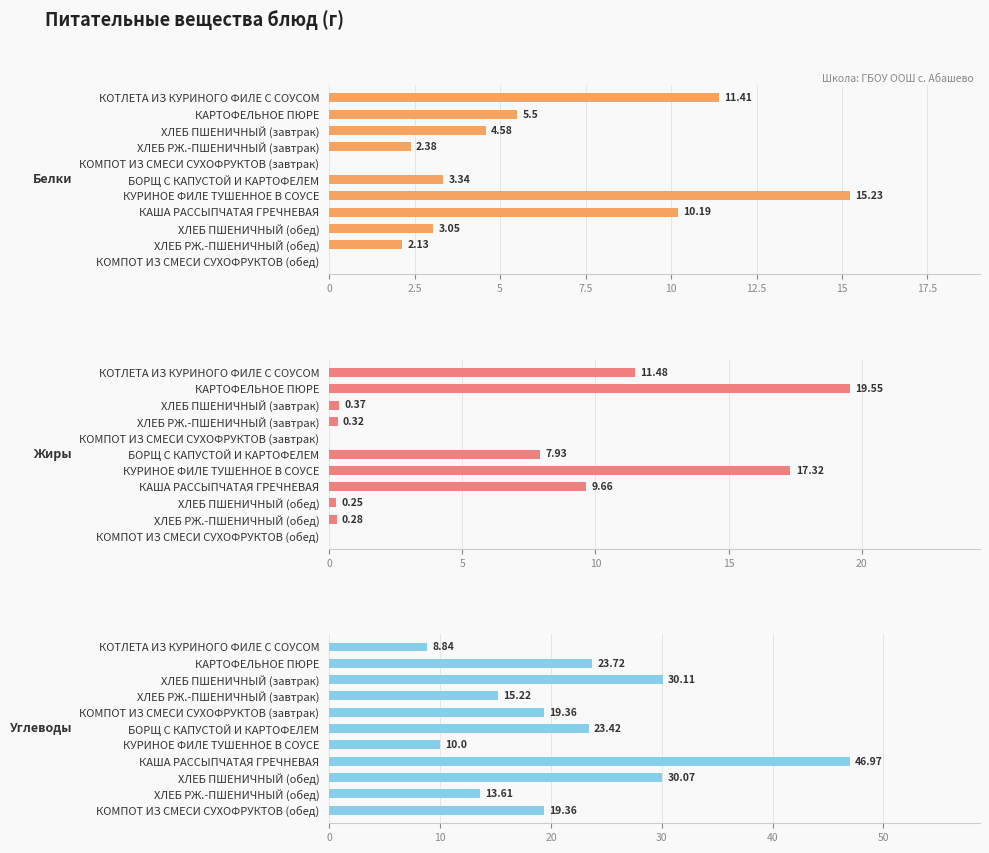

Reading left to right, what are all the values shown in this chart?

Белки: 11.4	5.5	4.6	2.4	0.0	3.3	15.2	10.2	3.0	2.1	0.0
Жиры: 11.5	19.6	0.4	0.3	0.0	7.9	17.3	9.7	0.2	0.3	0.0
Углеводы: 8.8	23.7	30.1	15.2	19.4	23.4	10.0	47.0	30.1	13.6	19.4